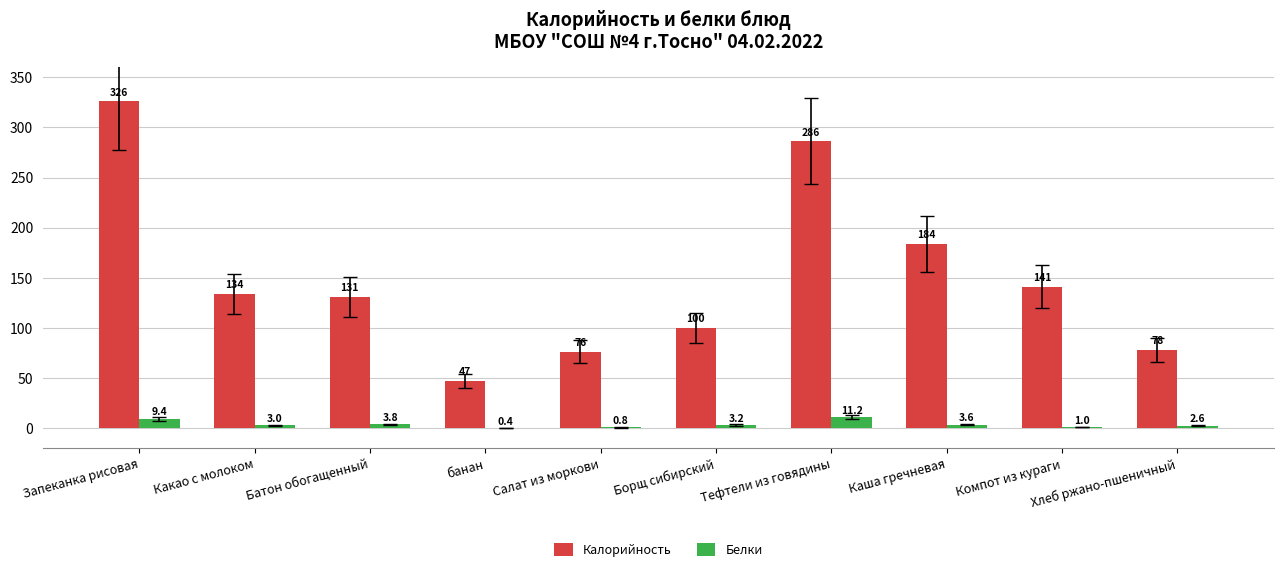

Which series has the largest total across all categories?

Калорийность